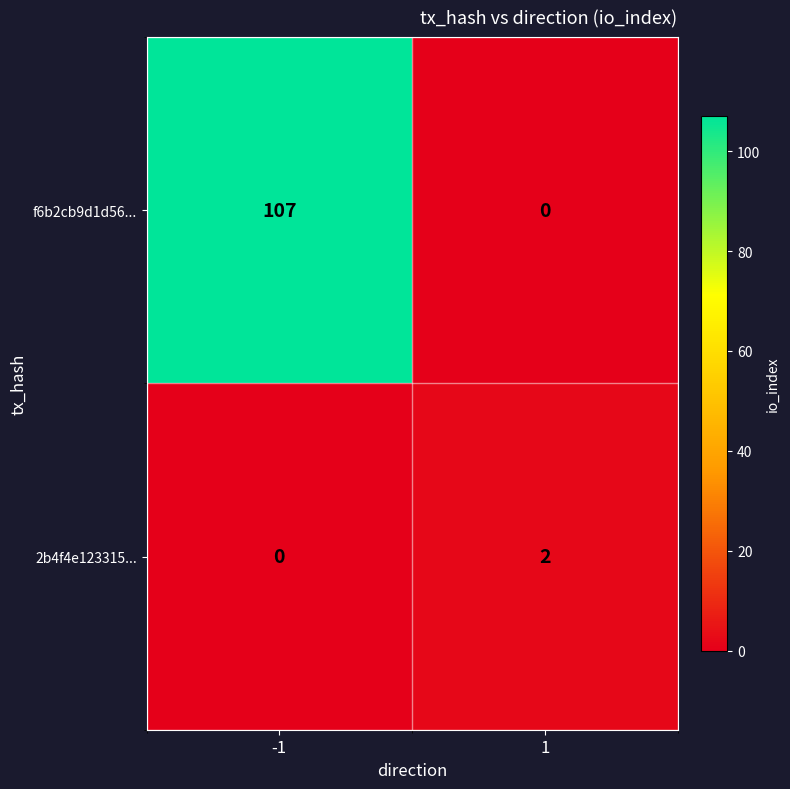

Which category has the highest value across all series?

-1